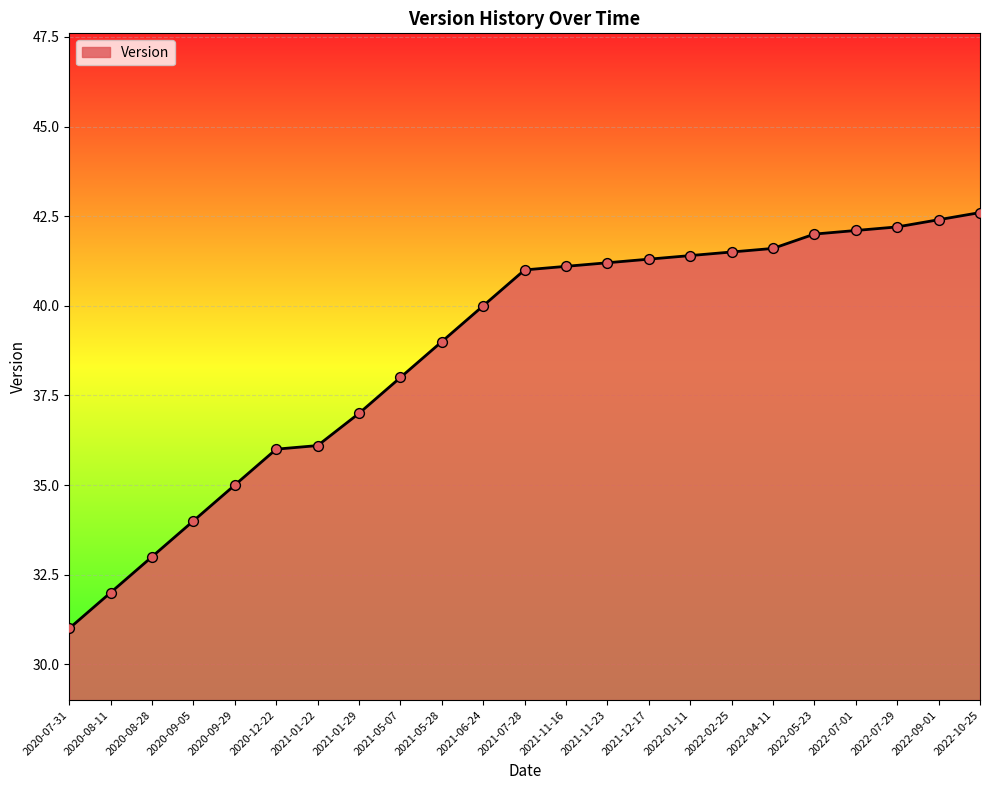

Approximately how many times larger is the value at 2022-07-29 compared to 2021-11-23?

1.0